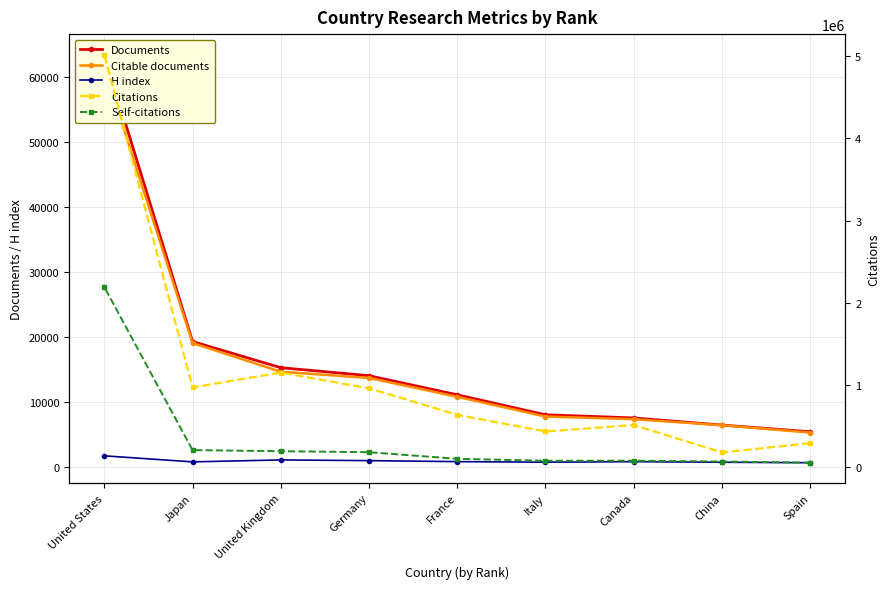

List the series in order of their peak value, highest first.

Citations, Self-citations, Documents, Citable documents, H index